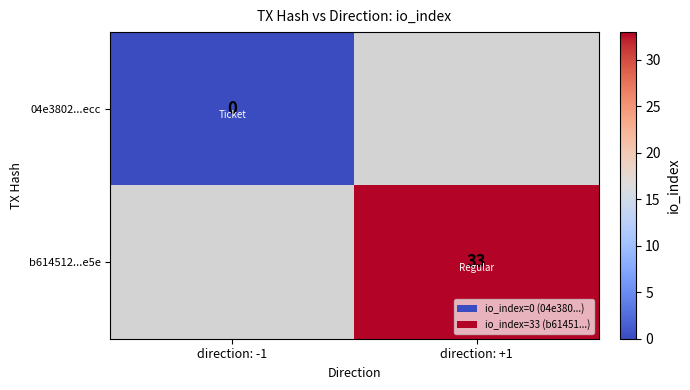

True or false: b614512...e5e has a value of 33 at direction: +1.

True